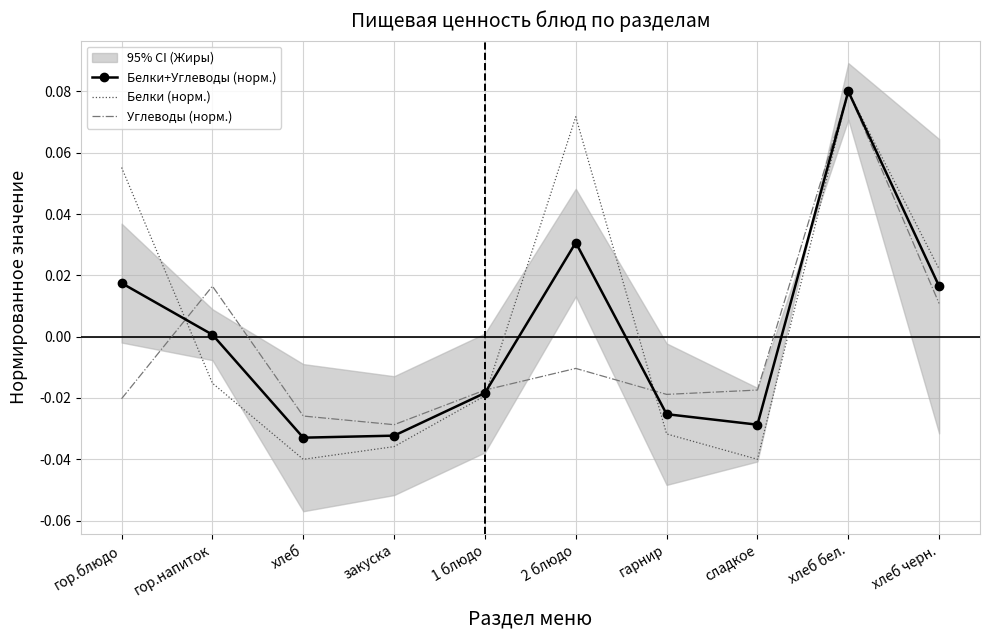

Which series has the widest spread of values?

Белки (норм.)